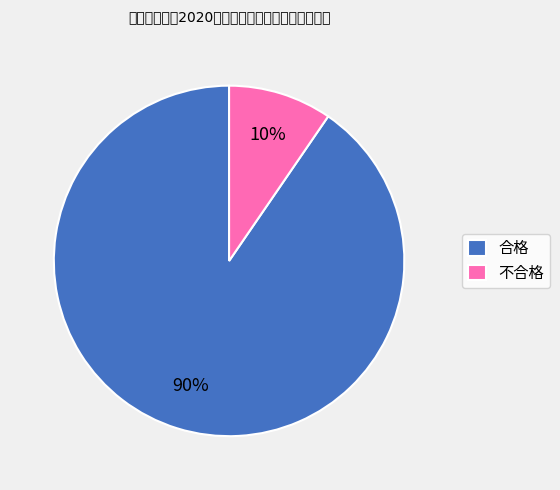

To the nearest percent, what is the combined percentage of 不合格 and 合格?

100%